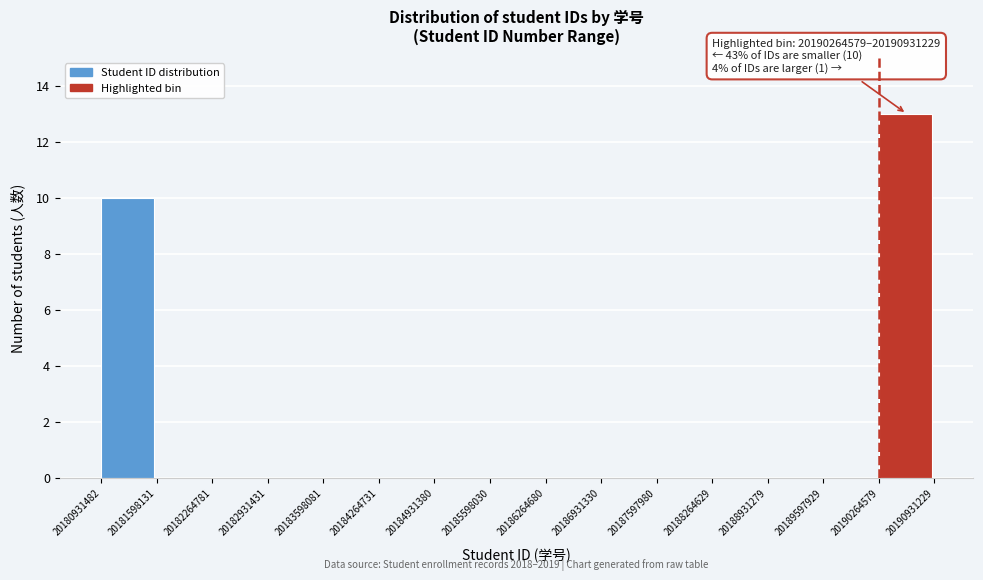

Over which range of the x-axis is the bar tallest?

20190264579 to 20190931229